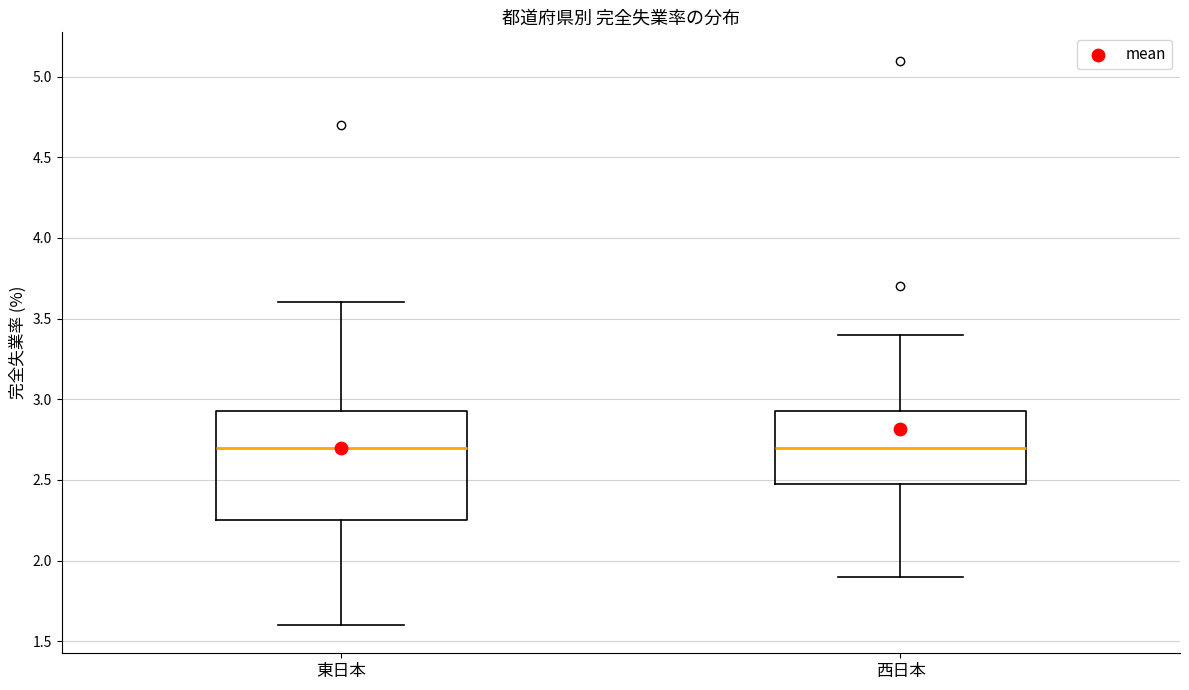

Reading left to right, transcribe this box plot: for each box, give where its median line is, the range the box spans, and where its two whiskers end, as read against the y-axis. The values are not printed on the chart, so give them approximately, as read against the axis.

東日本: median 2.70, box 2.25 to 2.95, whiskers 1.60 to 3.60
西日本: median 2.70, box 2.50 to 2.95, whiskers 1.90 to 3.40